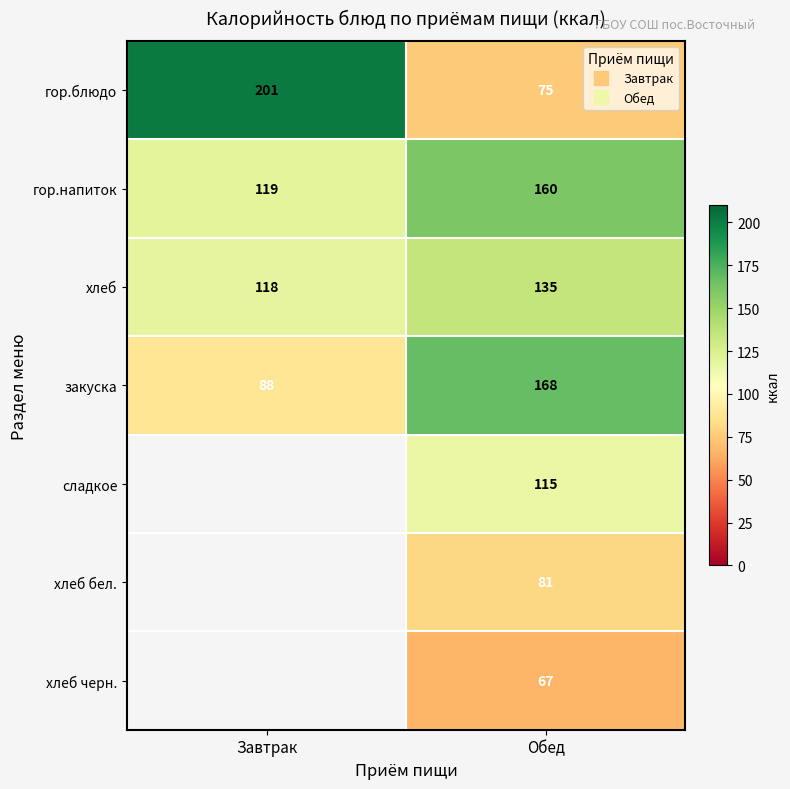

What is the lowest value of the закуска series?

88.0